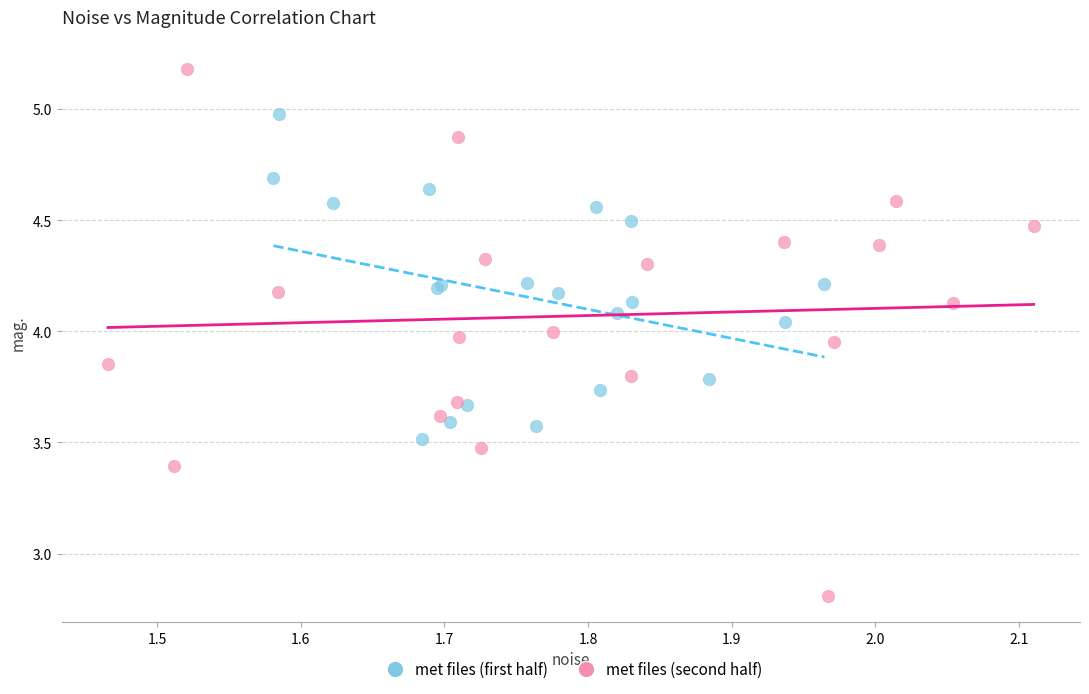

Which series reaches the minimum Y coordinate?

met files (second half)